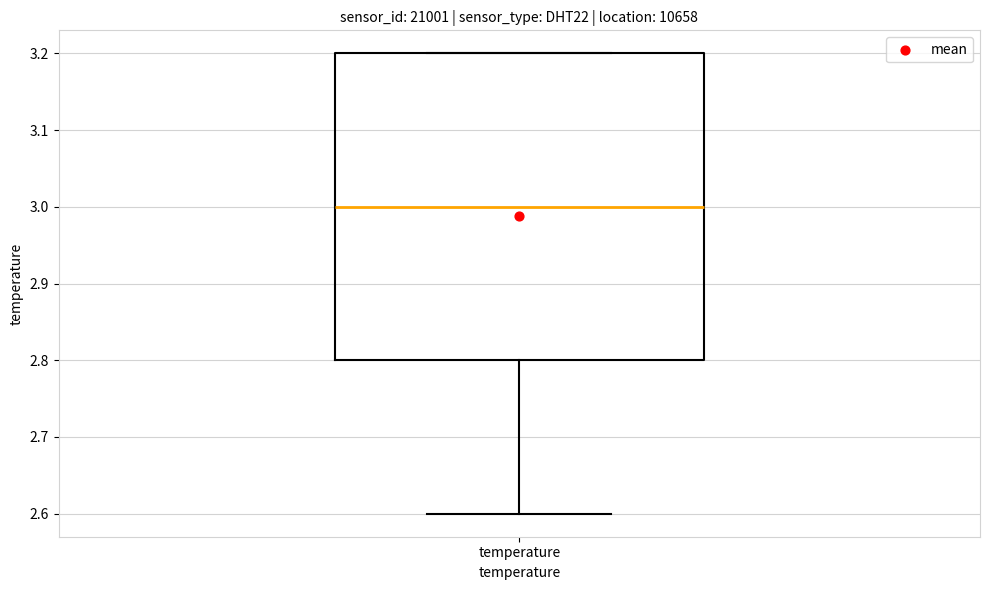

Transcribe this box plot: give where the median line is, the range the box spans, and where the two whiskers end, as read against the y-axis. The values are not printed on the chart, so give them approximately, as read against the axis.

median 3.0, box 2.8 to 3.2, whiskers 2.6 to 3.2